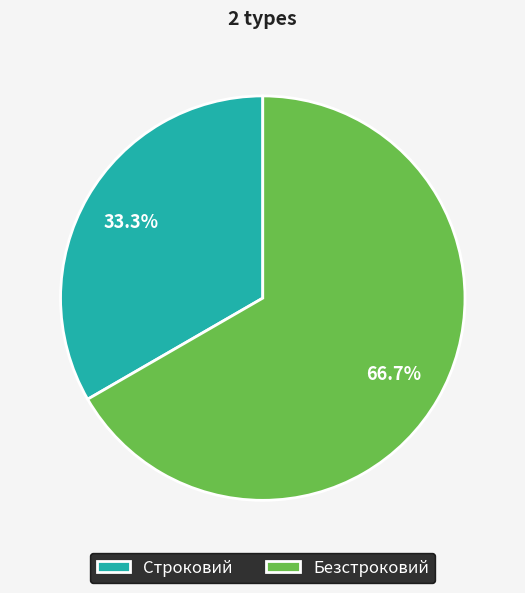

True or false: Строковий accounts for 43% of the total.

False